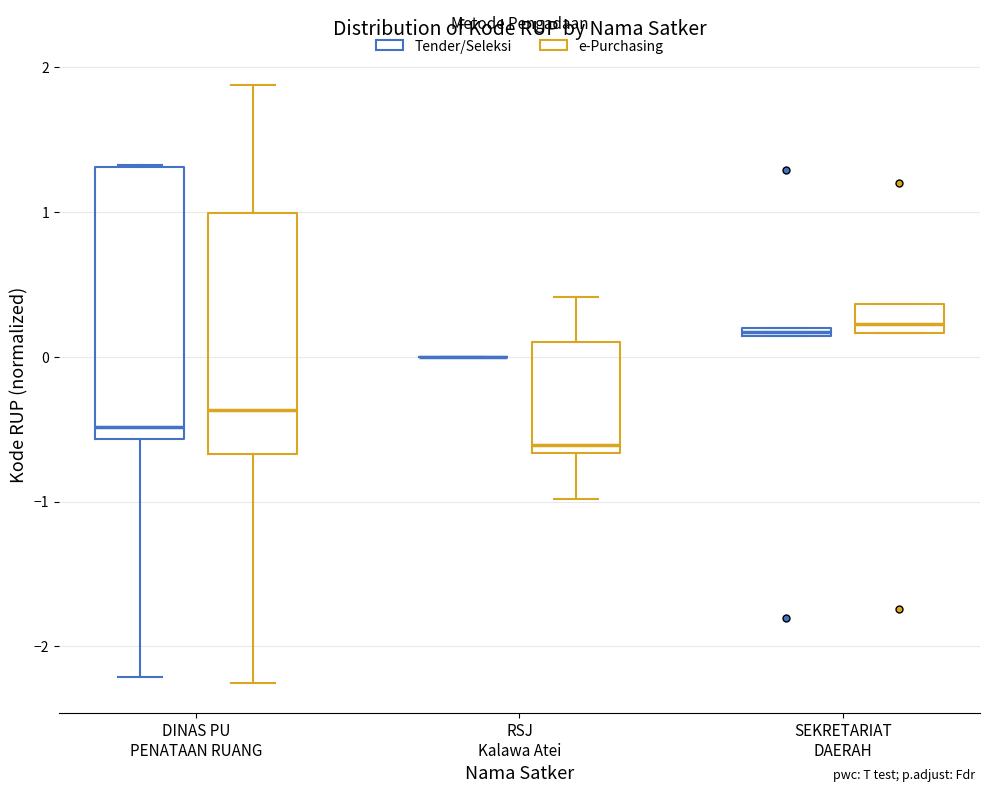

Where is the upper edge of the box for SEKRETARIAT DAERAH (e-Purchasing) on the y-axis? The values are not printed on the chart, so give them approximately, as read against the axis.

0.4